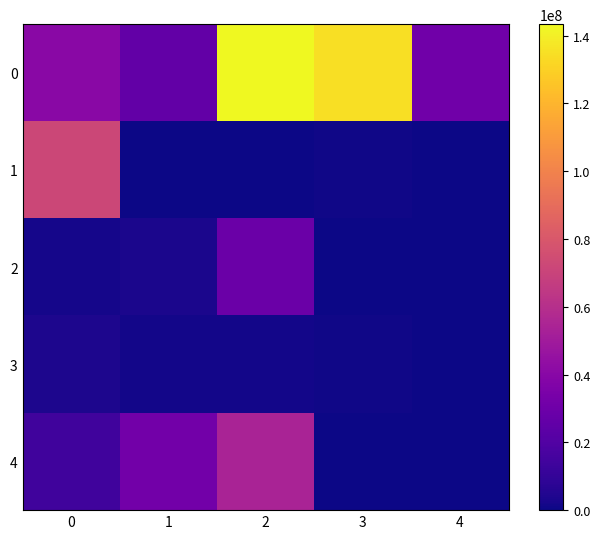

What is the spread (max minus min) of values at 2?

143185847